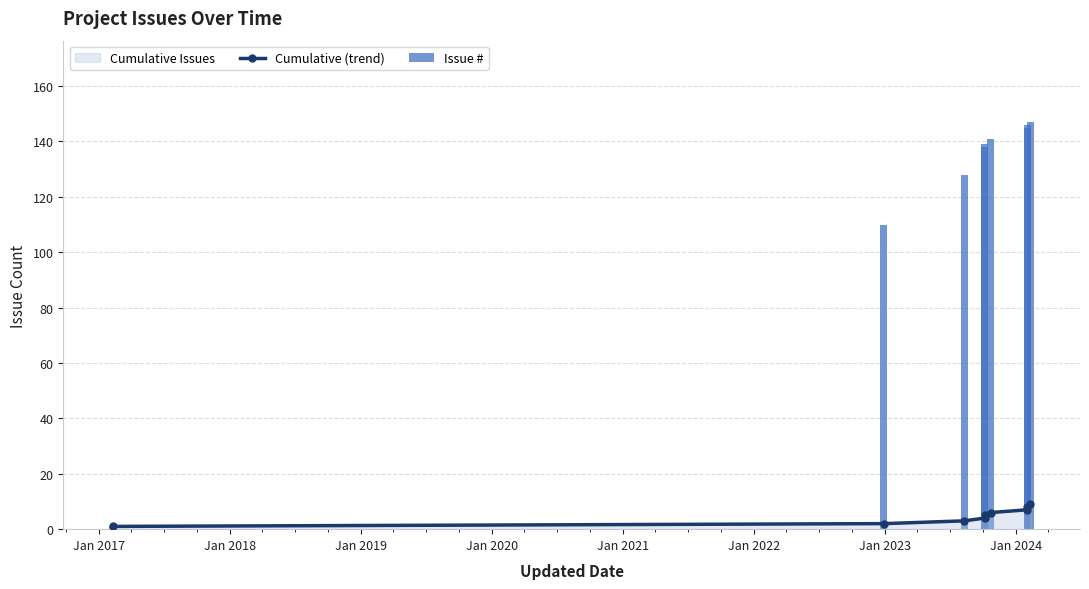

What is the highest value of the Issue # series?

147